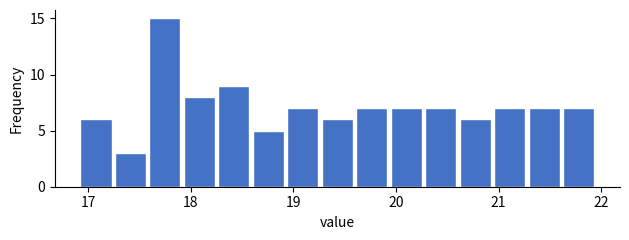

Read against the x-axis, roughly where is the centre of the tallest bar?

17.8